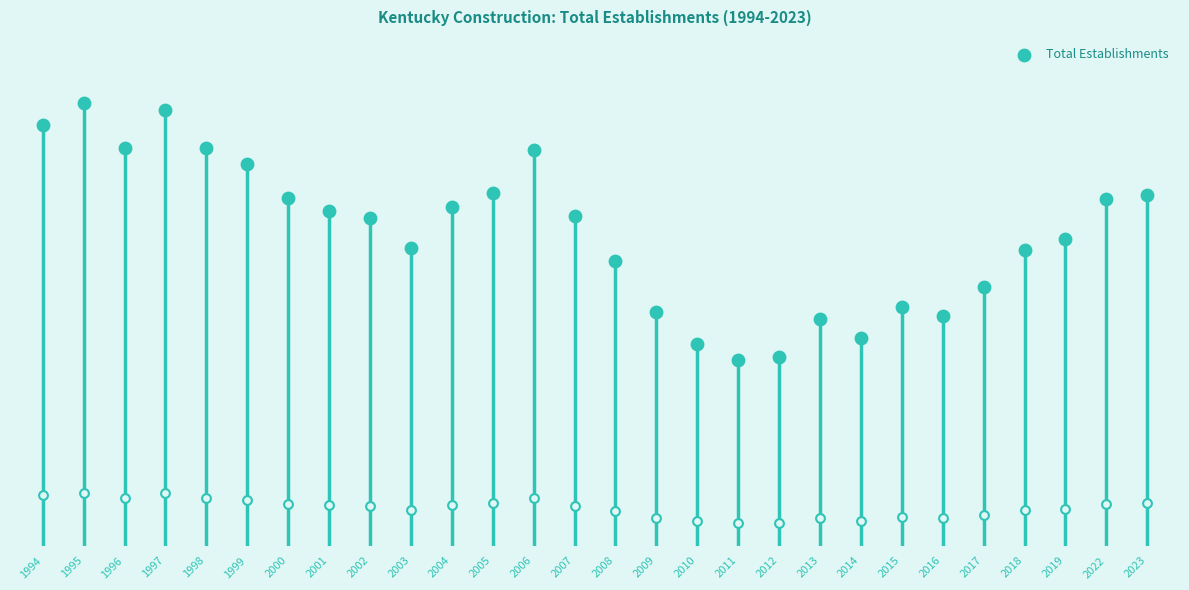

Which has a higher value, 2001 or 2022?

2022